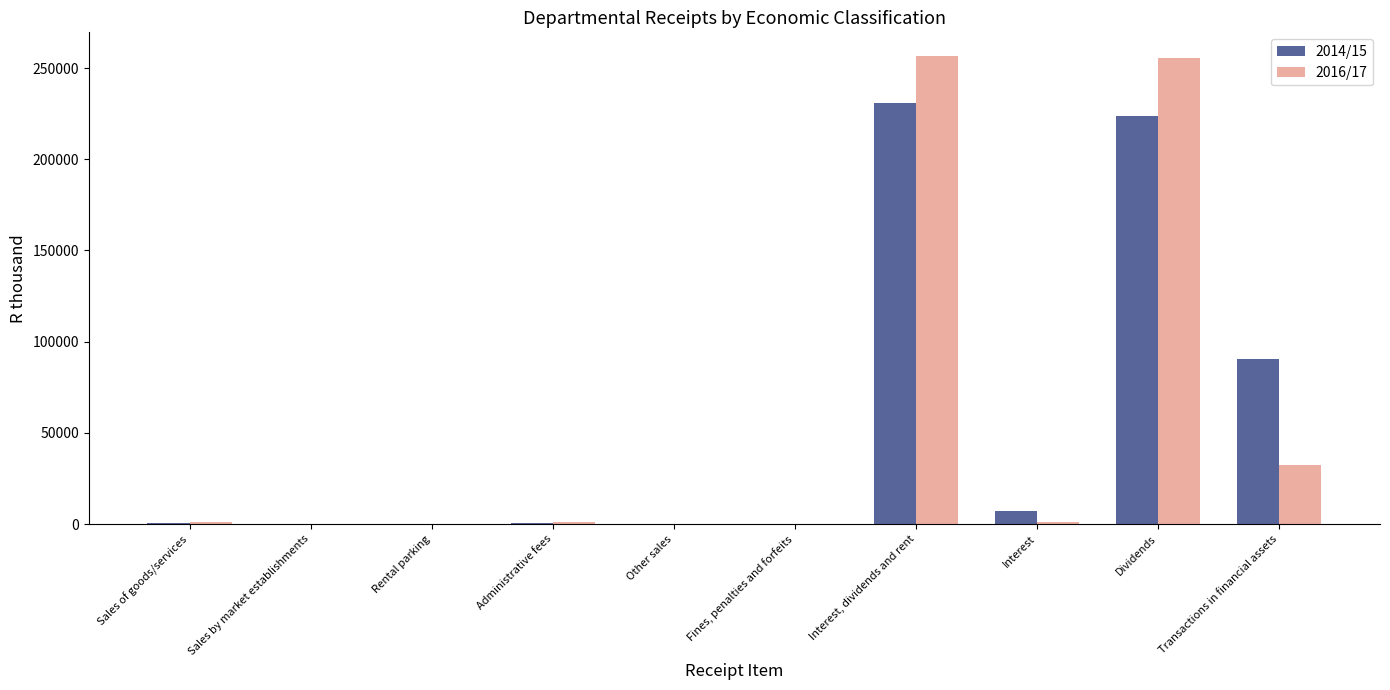

True or false: 2016/17 has a value of 345130 at Interest, dividends and rent.

False